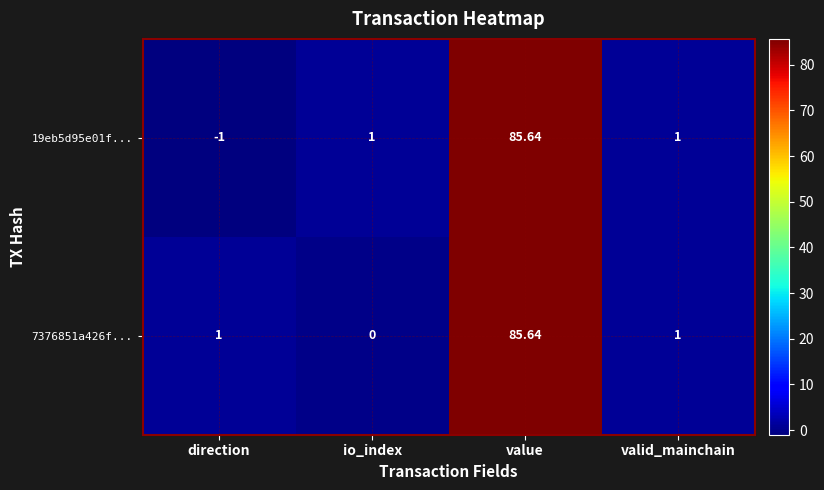

Is the value of 7376851a426f... at io_index greater than the value of 19eb5d95e01f... at value?

No